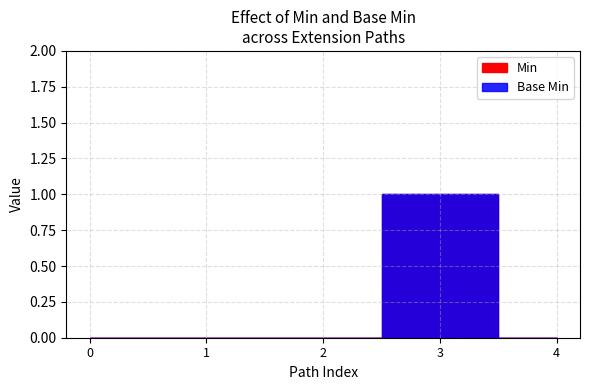

How many positive values does the Min series have?

1